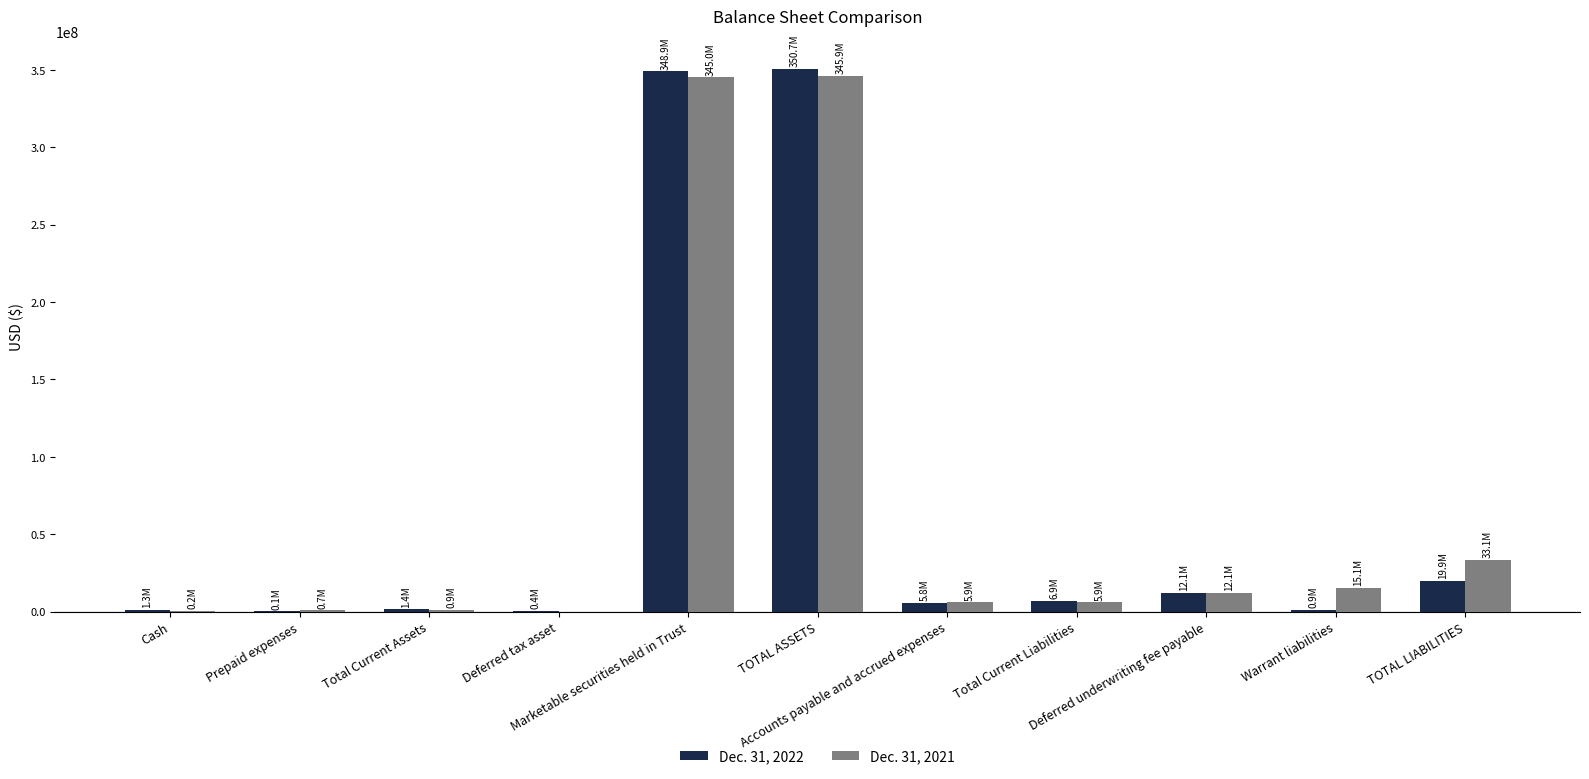

List the labels in order of Dec. 31, 2021 value, smallest first.

Deferred tax asset, Cash, Prepaid expenses, Total Current Assets, Accounts payable and accrued expenses, Total Current Liabilities, Deferred underwriting fee payable, Warrant liabilities, TOTAL LIABILITIES, Marketable securities held in Trust, TOTAL ASSETS